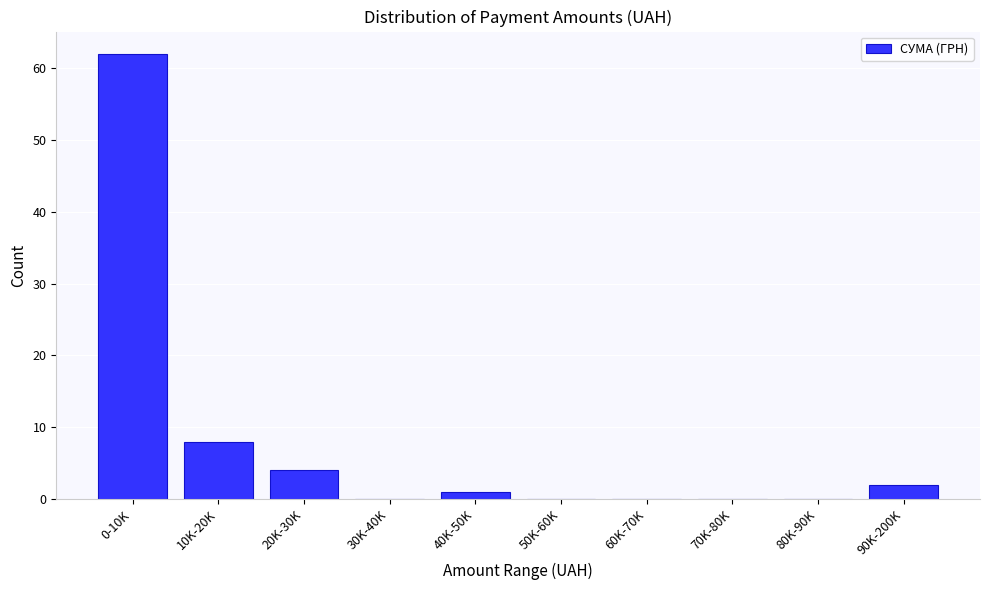

Reading left to right, extract all data points from this chart.

0-10K=62	10K-20K=8	20K-30K=4	30K-40K=0	40K-50K=1	50K-60K=0	60K-70K=0	70K-80K=0	80K-90K=0	90K-200K=2